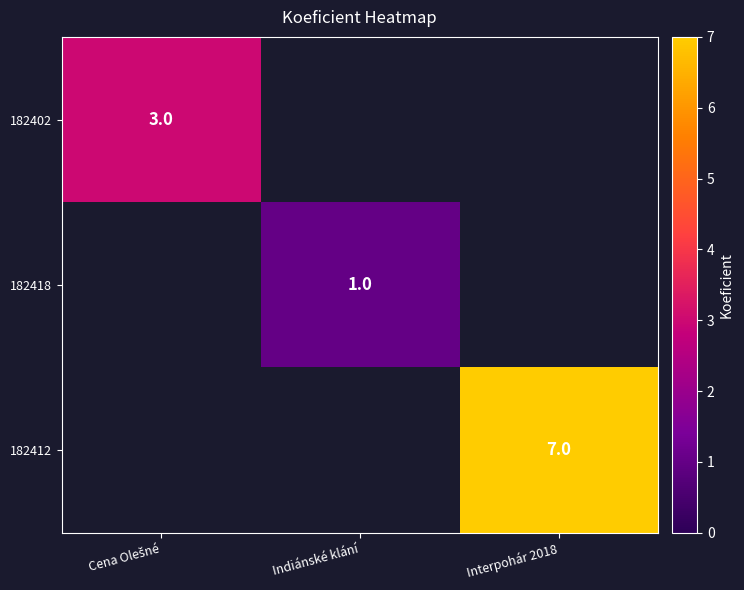

True or false: 182412 has a value of 7 at Interpohár 2018.

True